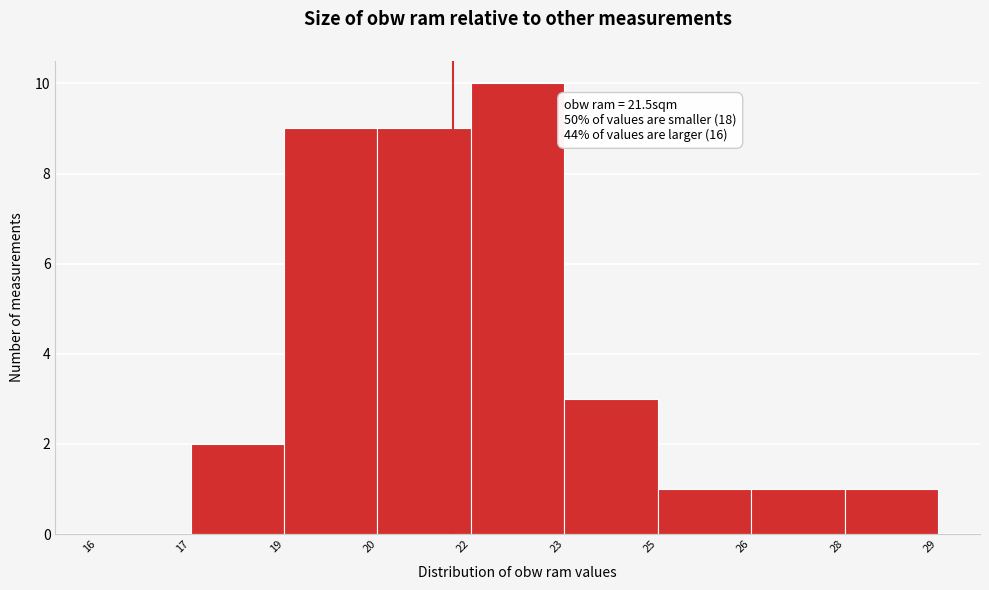

Reading left to right, extract all data points from this chart.

16=0	17=2	19=9	20=9	22=10	23=3	25=1	28=1	29=1